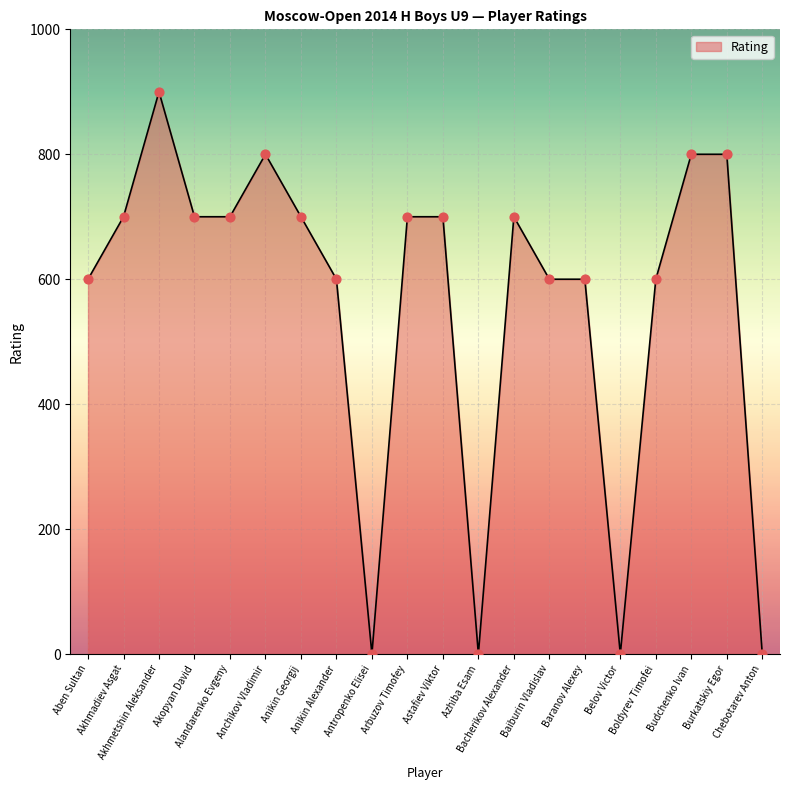

Between Aben Sultan and Astafiev Viktor, which is larger?

Astafiev Viktor